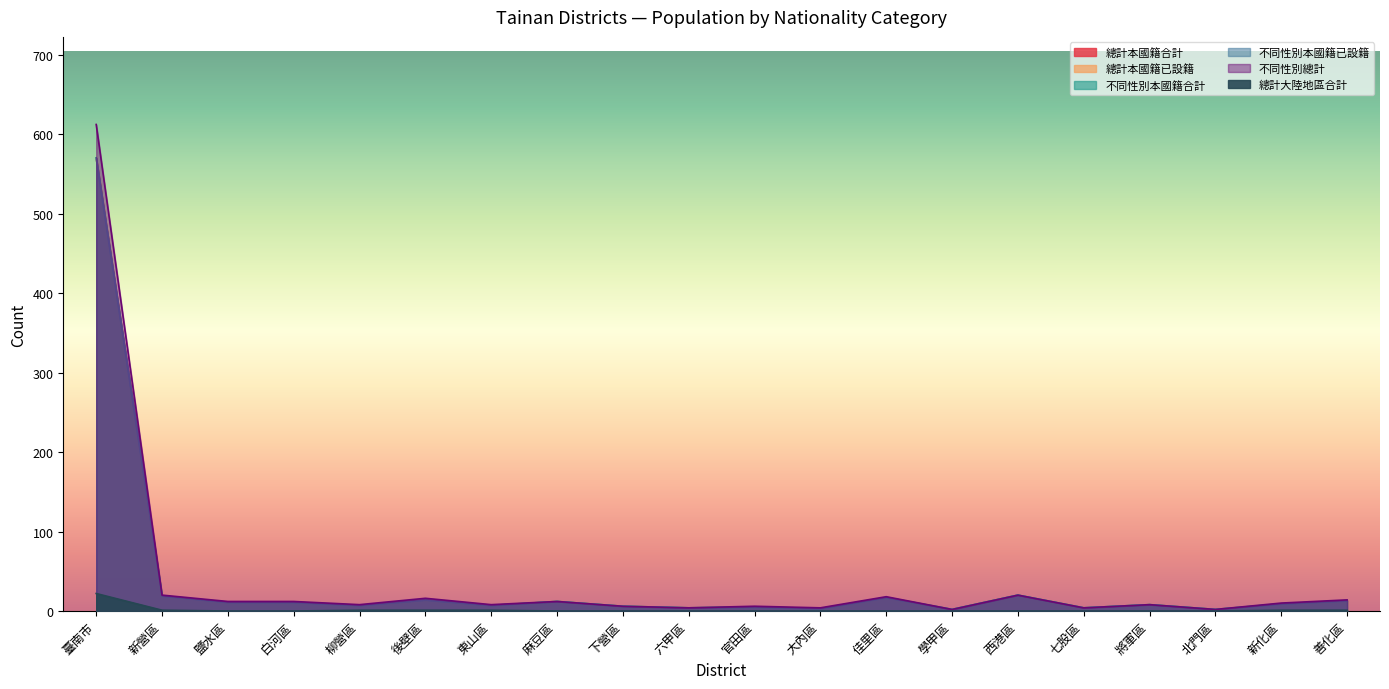

At which label does 不同性別總計 reach its minimum?

學甲區